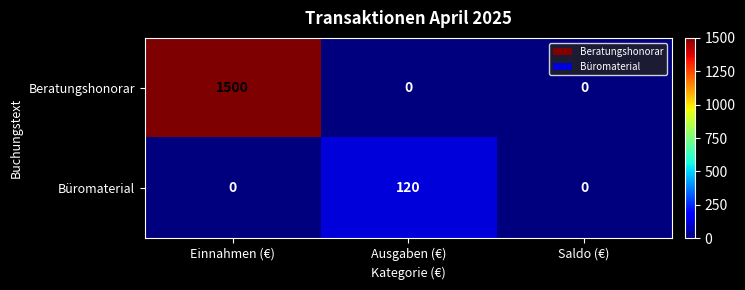

What is the maximum value shown in the chart?

1500